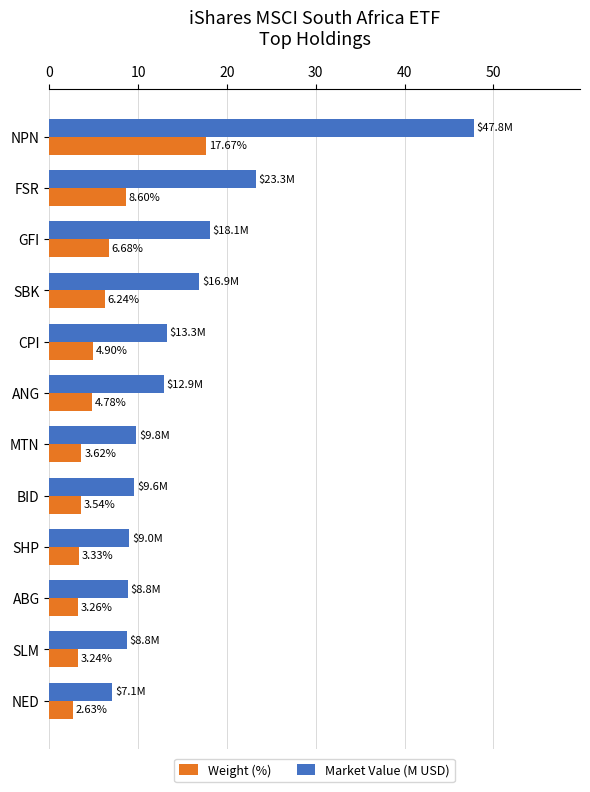

Where is Weight (%) nearest to the value 10?

FSR